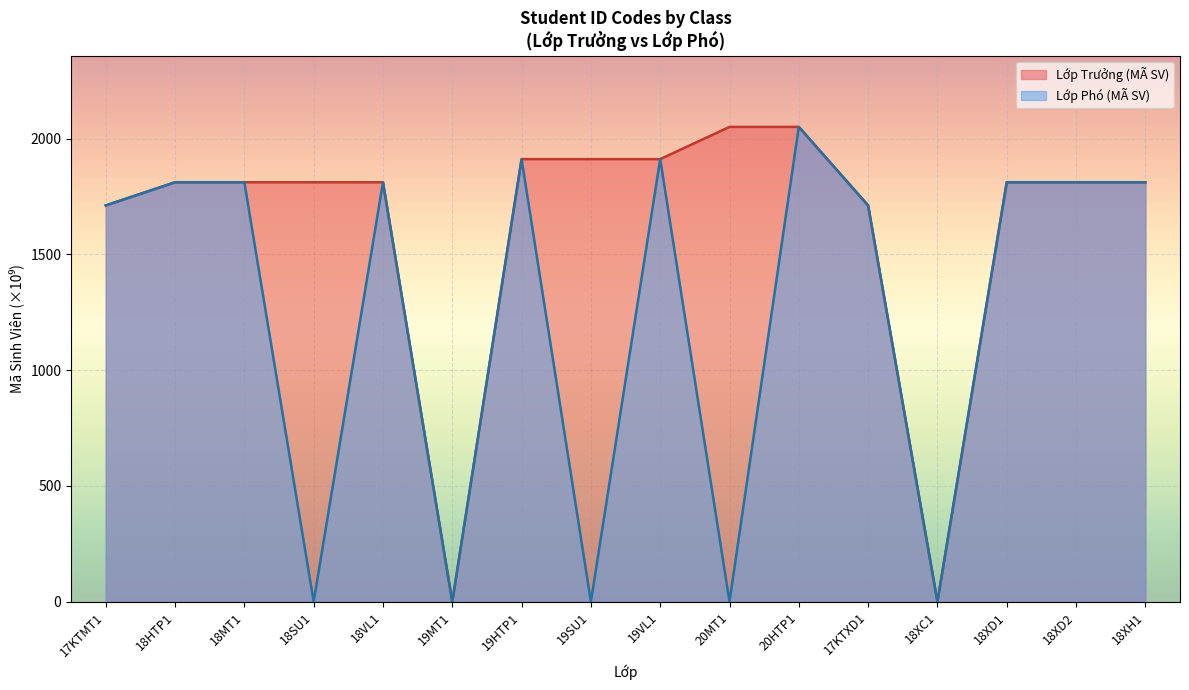

List the series in order of their overall mean, lowest first.

Lớp Phó (MÃ SV), Lớp Trưởng (MÃ SV)